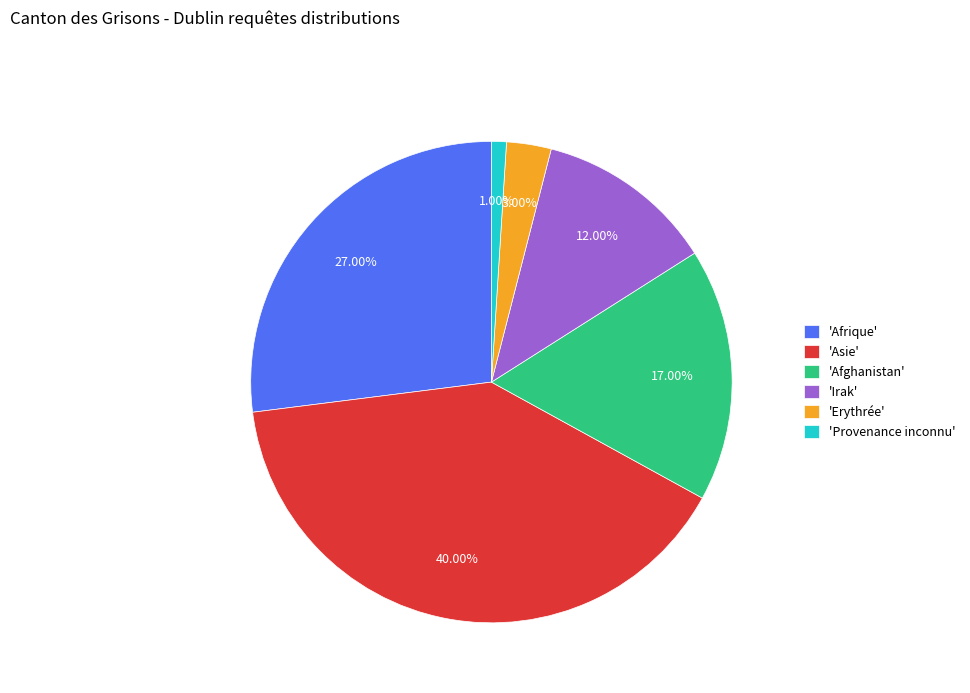

Does any single category account for the majority?

No